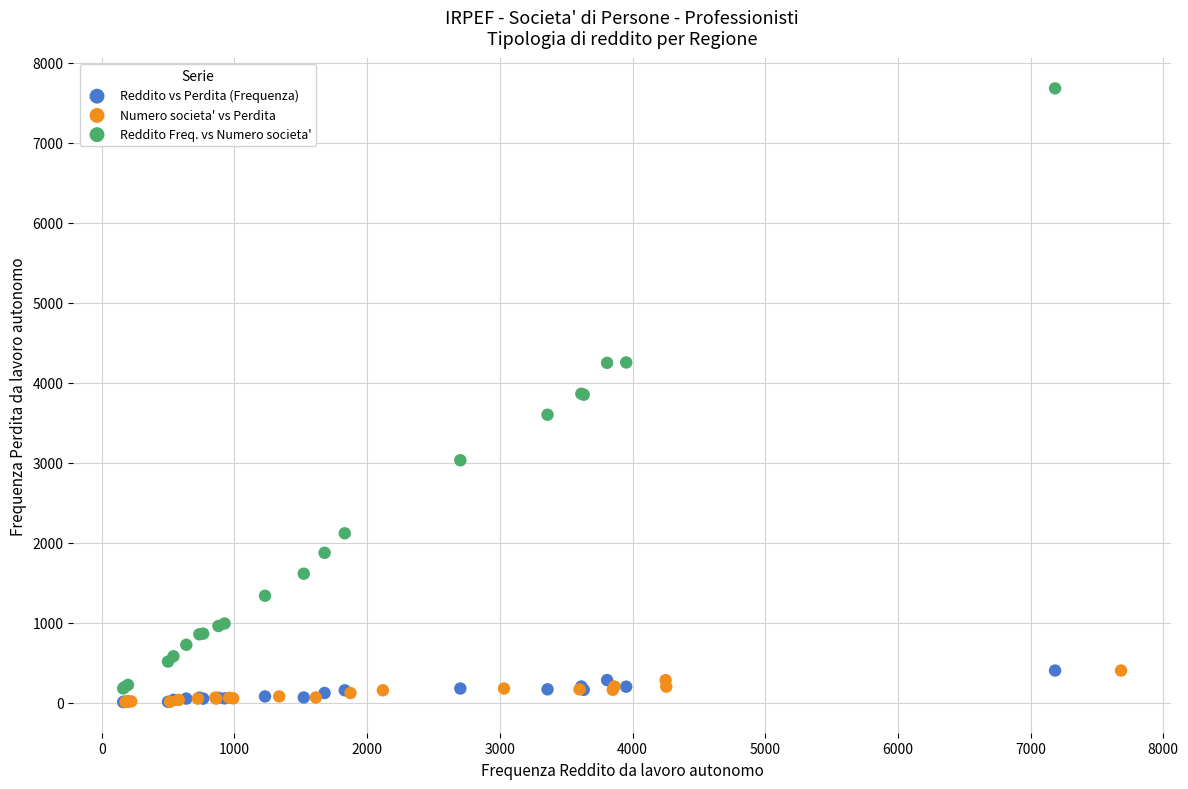

What are all the series names shown in the legend?

Reddito vs Perdita (Frequenza), Numero societa' vs Perdita, Reddito Freq. vs Numero societa'